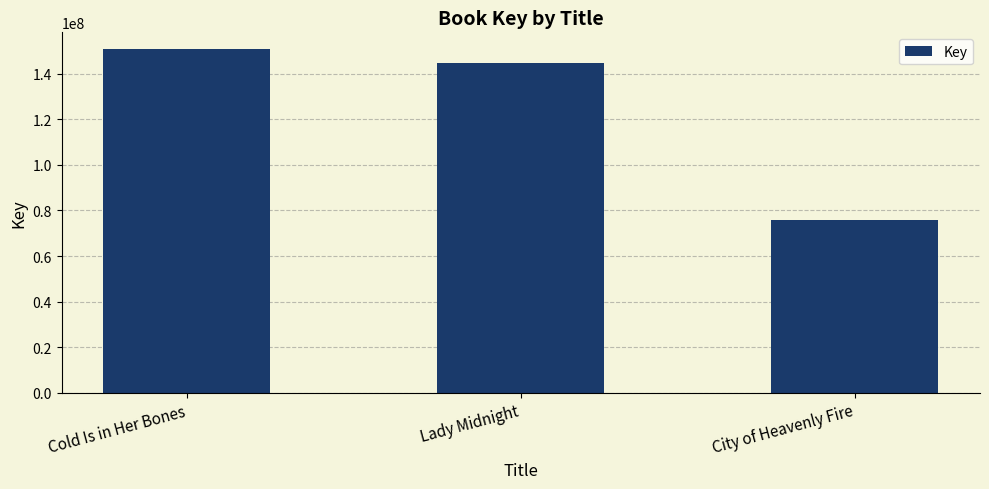

The chart shows a value of 192655844 at Lady Midnight. True or false?

False